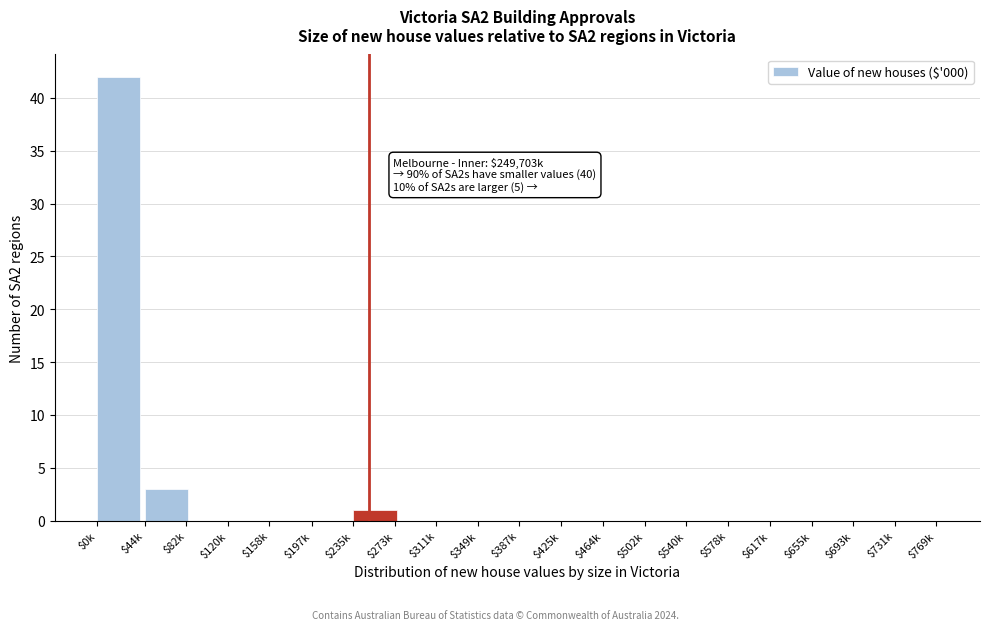

Which category has the highest value across all series?

$0k